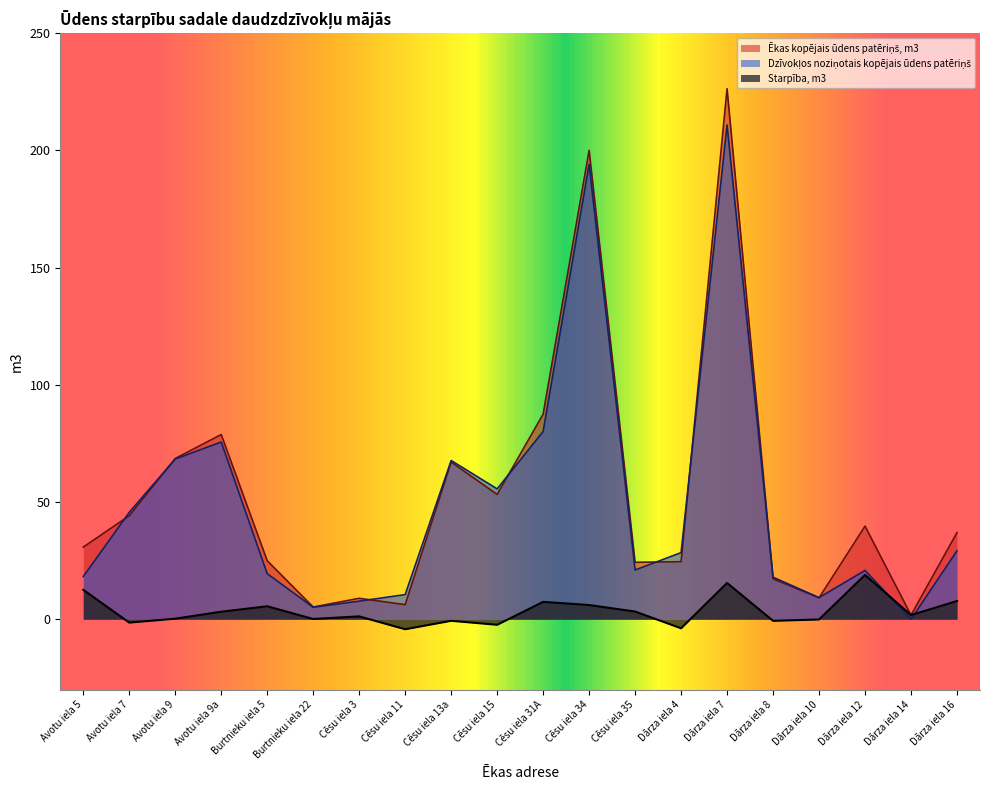

True or false: Starpība, m3 and Ēkas kopējais ūdens patēriņš, m3 cross at least once.

False